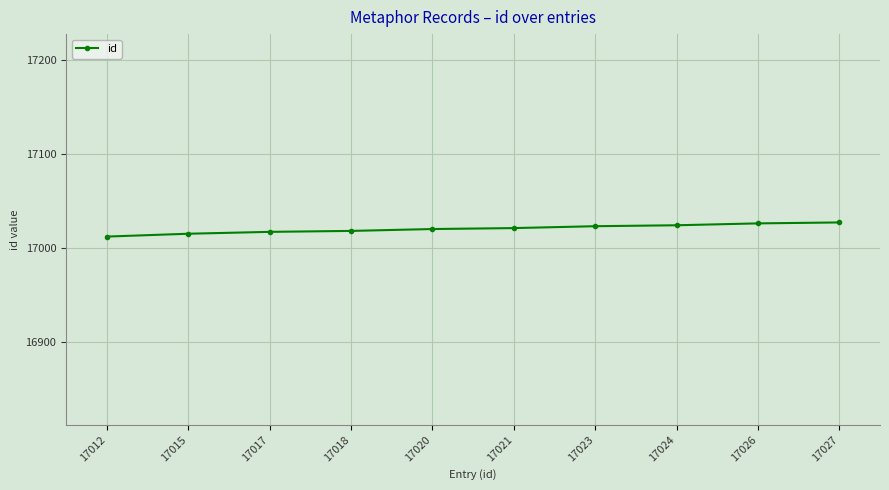

What is the sum of all values?

170203